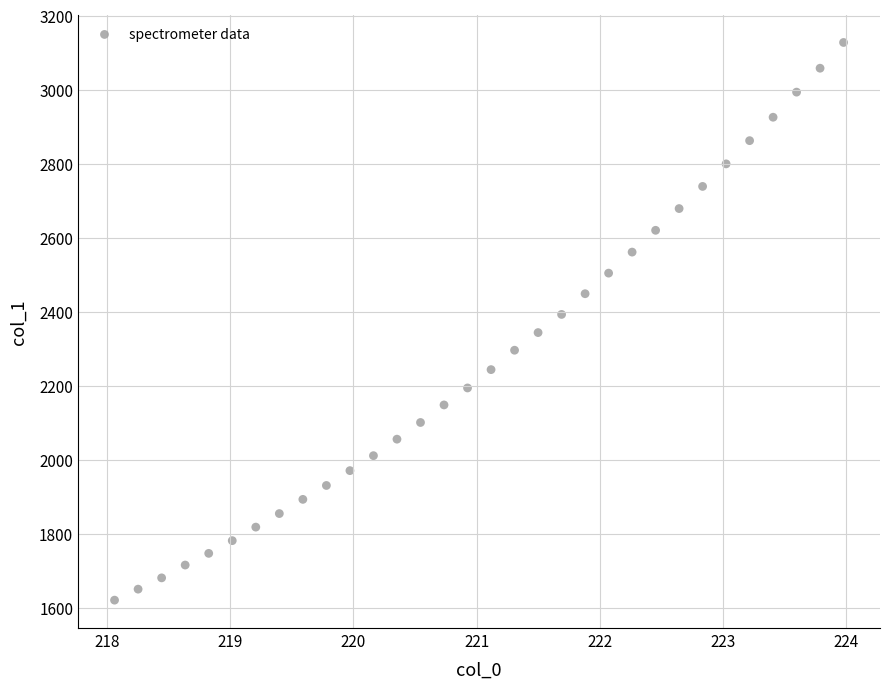

What is the range of X values (max minus min)?

5.9